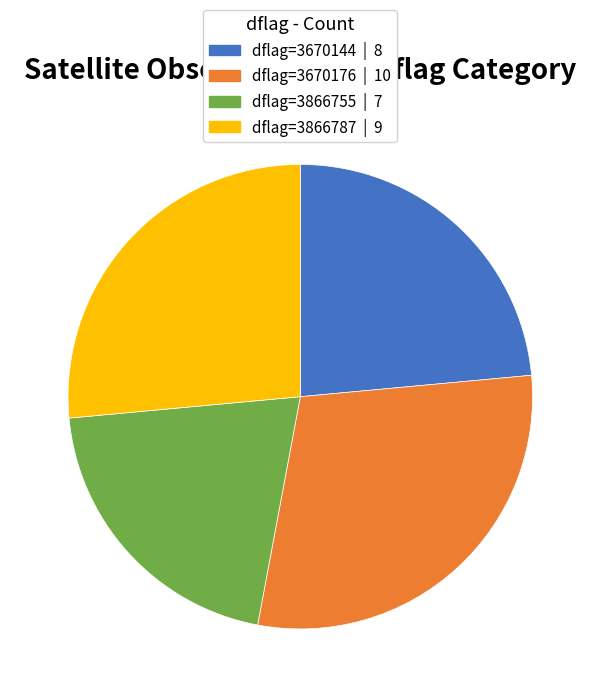

Count the number of slices in the pie.

4